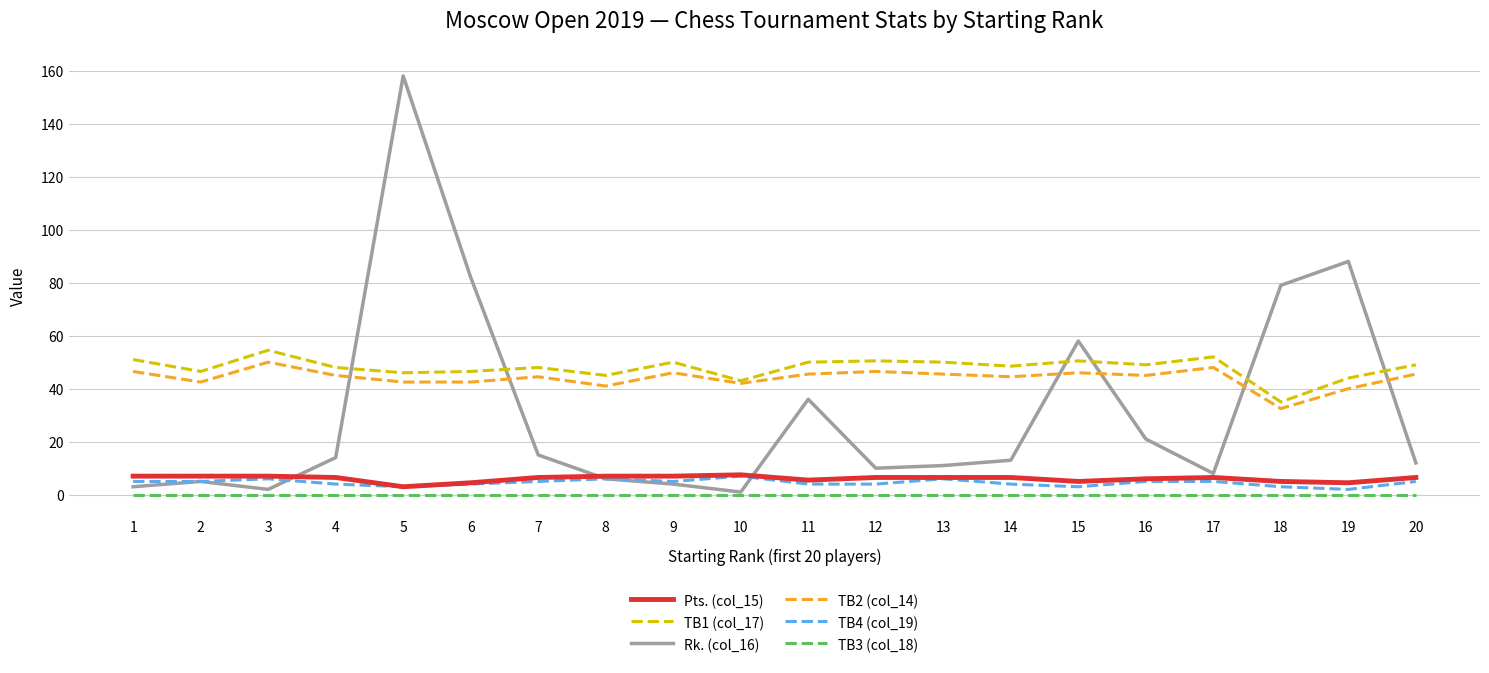

Is it true that TB2 (col_14) equals 46.0 at 9?

True